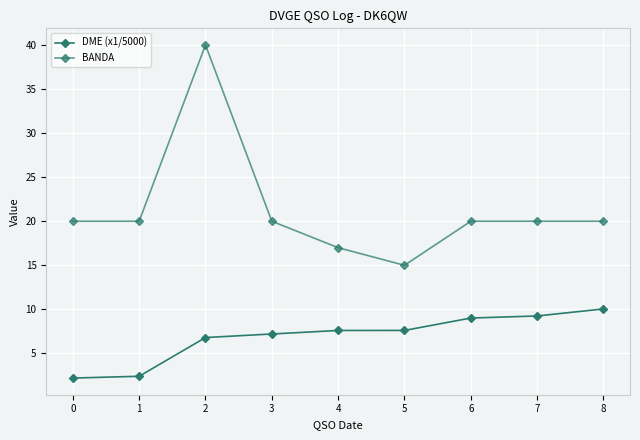

How many interior local valleys does the BANDA series have?

1